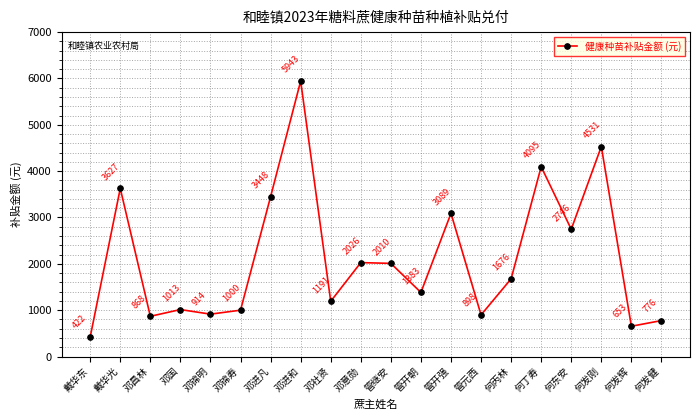

How many interior local valleys (lower than both neighbors) does the data have?

7